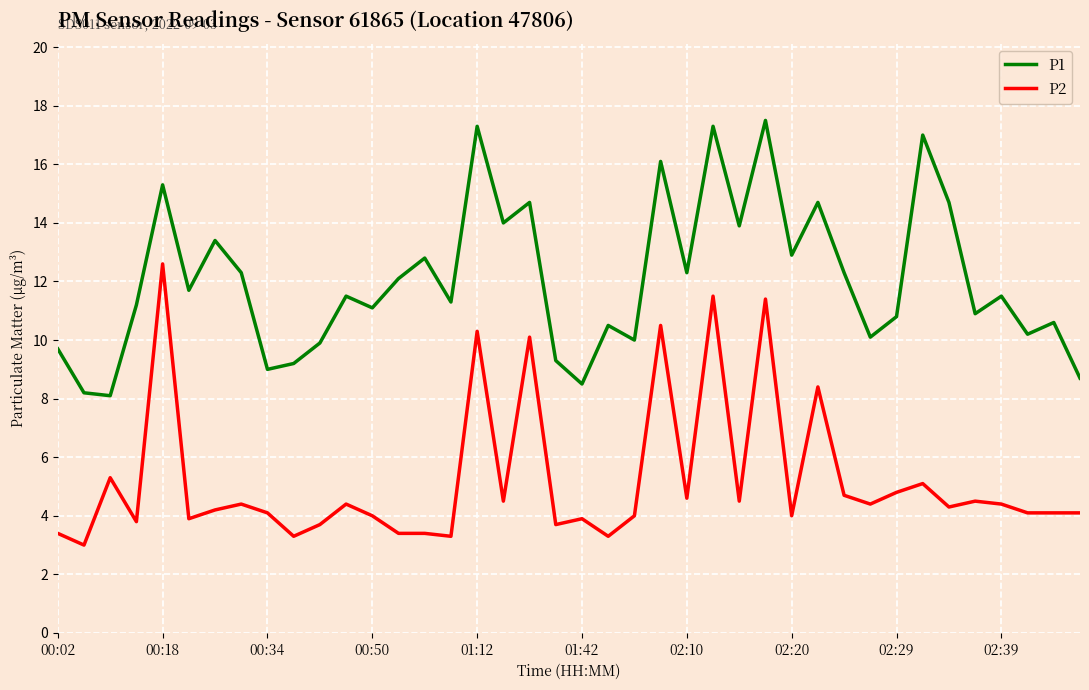

True or false: P2 and P1 intersect in this chart.

False